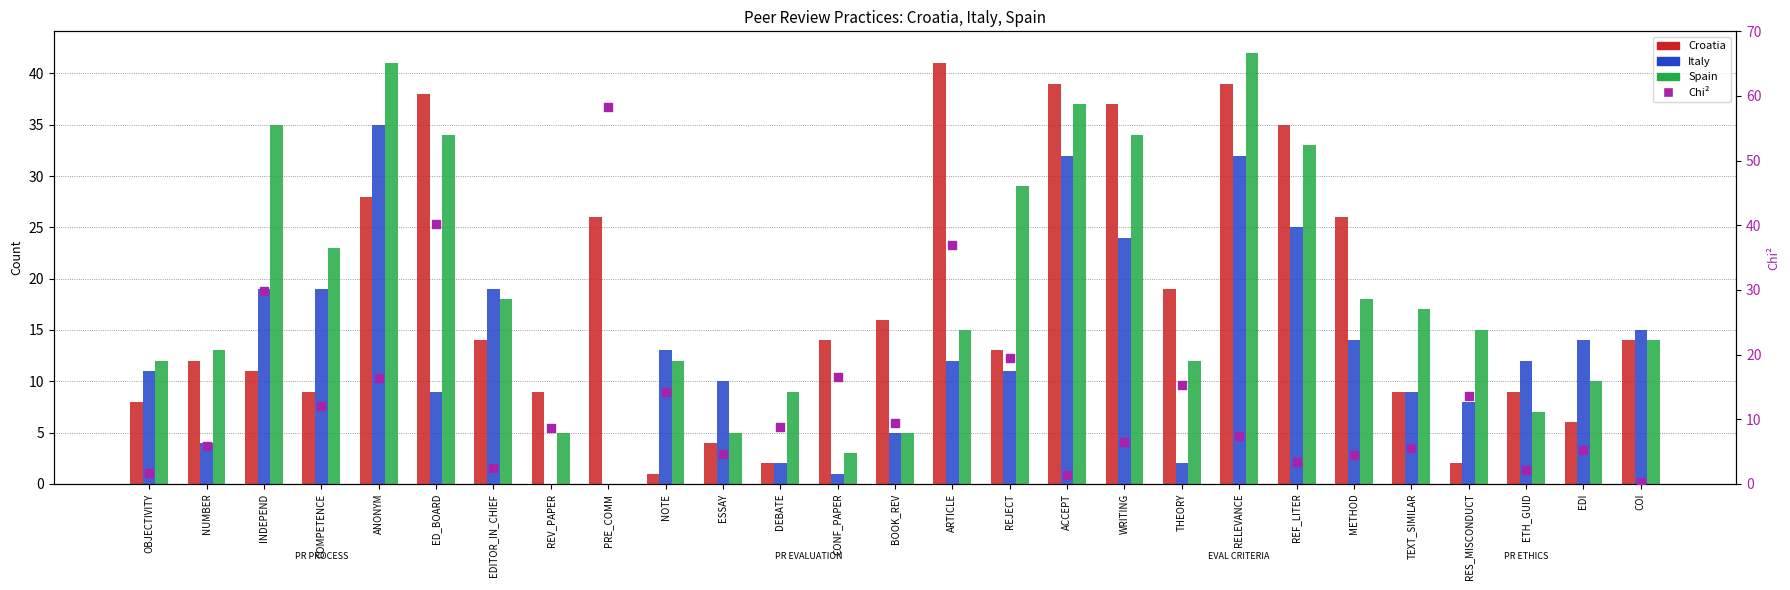

What is the total value across all series at ANONYM?

120.4